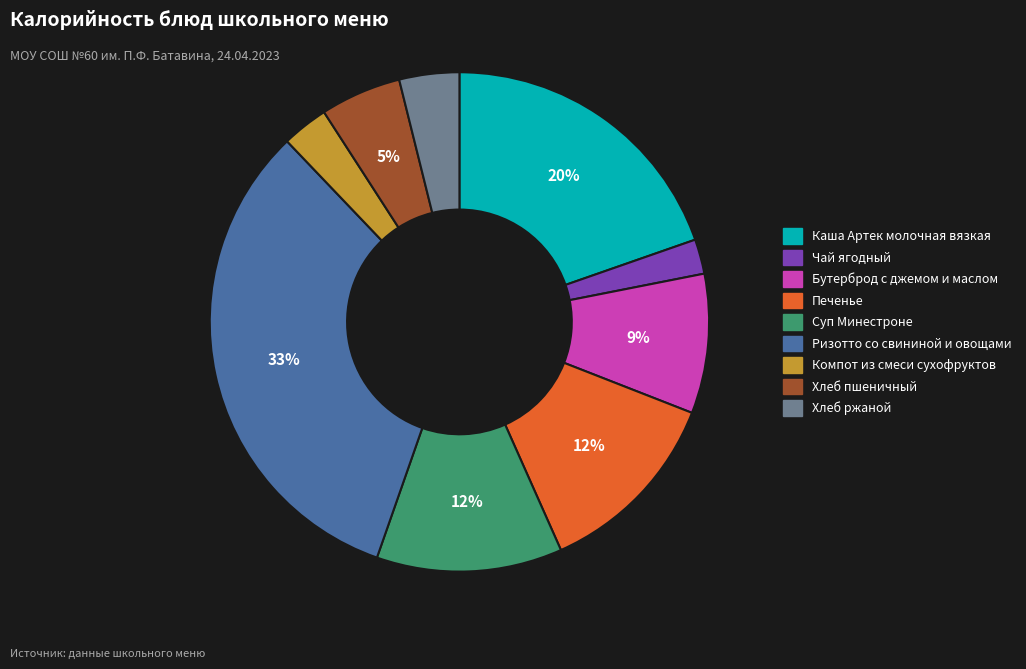

Count the number of slices in the pie.

9